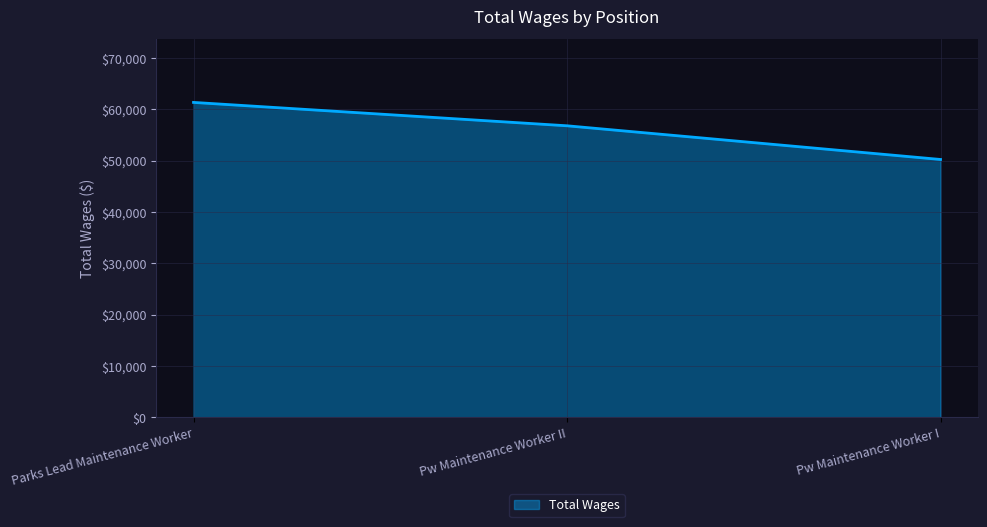

List the labels in order of value, largest first.

Parks Lead Maintenance Worker, Pw Maintenance Worker II, Pw Maintenance Worker I